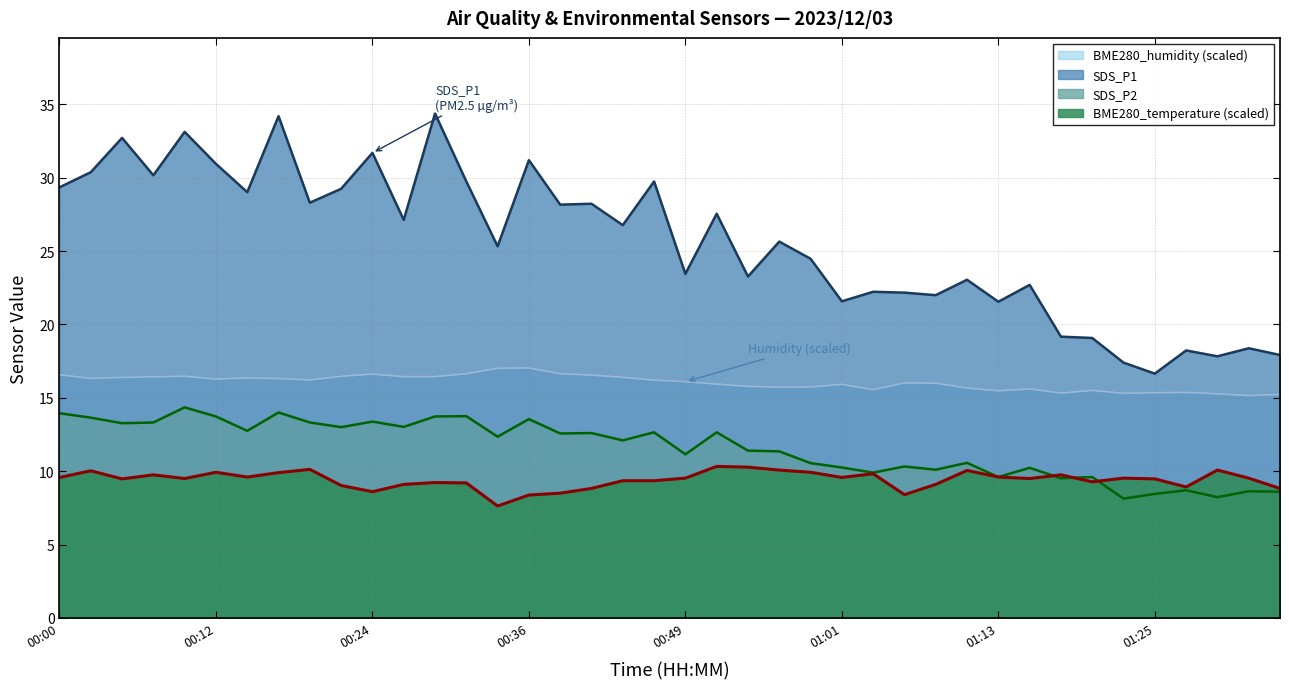

Rank the categories by SDS_P1 value from lowest to highest.

01:25, 01:23, 01:30, 01:35, 01:28, 01:33, 01:20, 01:18, 01:13, 01:01, 01:08, 01:06, 01:03, 01:15, 01:11, 00:53, 00:49, 00:58, 00:34, 00:56, 00:44, 00:27, 00:51, 00:39, 00:41, 00:19, 00:14, 00:22, 00:00, 00:31, 00:46, 00:07, 00:02, 00:12, 00:36, 00:24, 00:04, 00:09, 00:17, 00:29